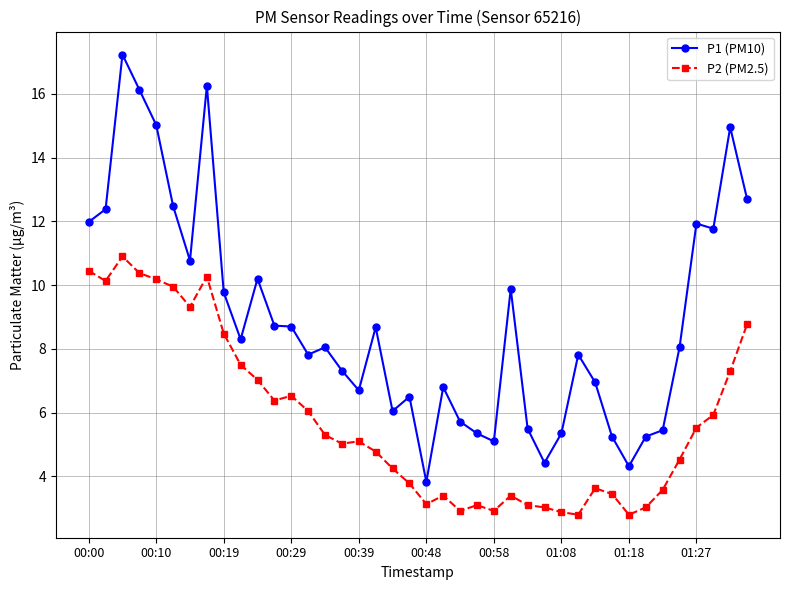

What is the value of the P2 (PM2.5) point at the 31st from the left?

3.6